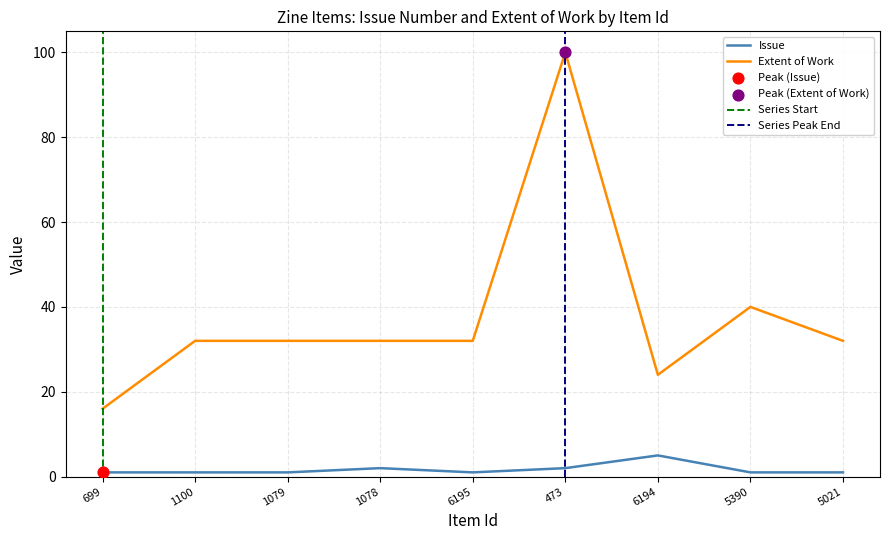

At which category is the sum across all series the highest?

473